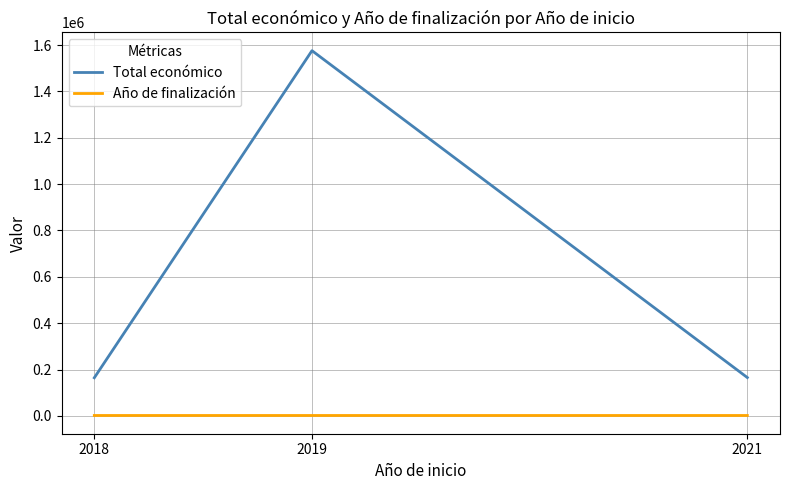

What is the sum of all Total económico values?

1905805.4